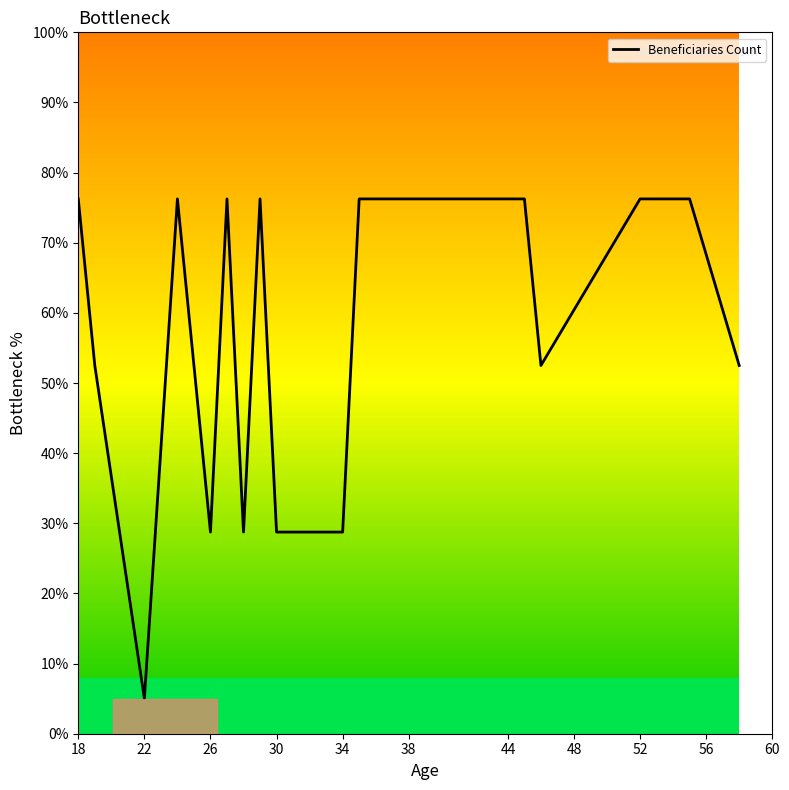

What is the smallest value displayed?

5.0